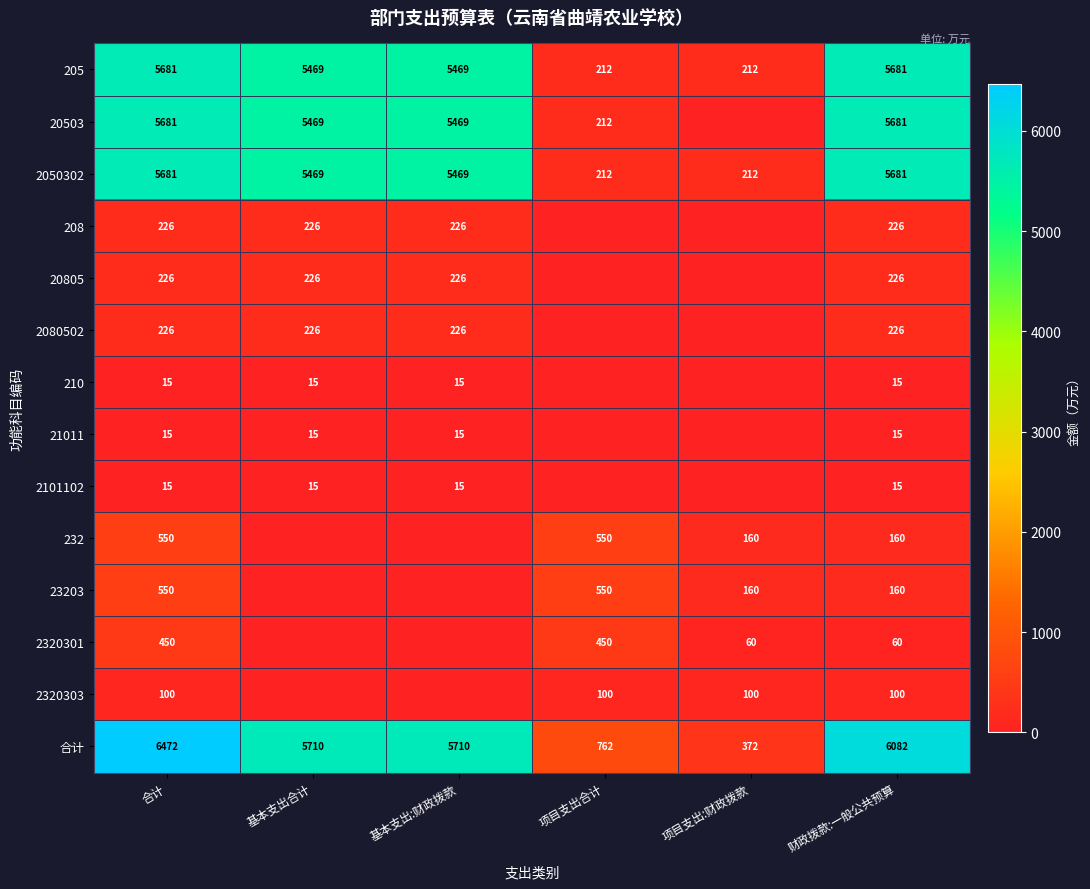

What is the total value across all series at 合计?

25888